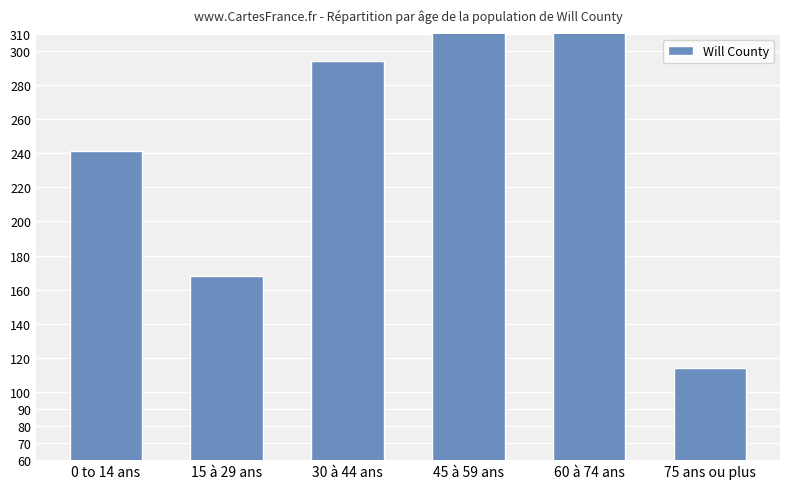

Rank the categories by value from highest to lowest.

45 à 59 ans, 60 à 74 ans, 30 à 44 ans, 0 to 14 ans, 15 à 29 ans, 75 ans ou plus